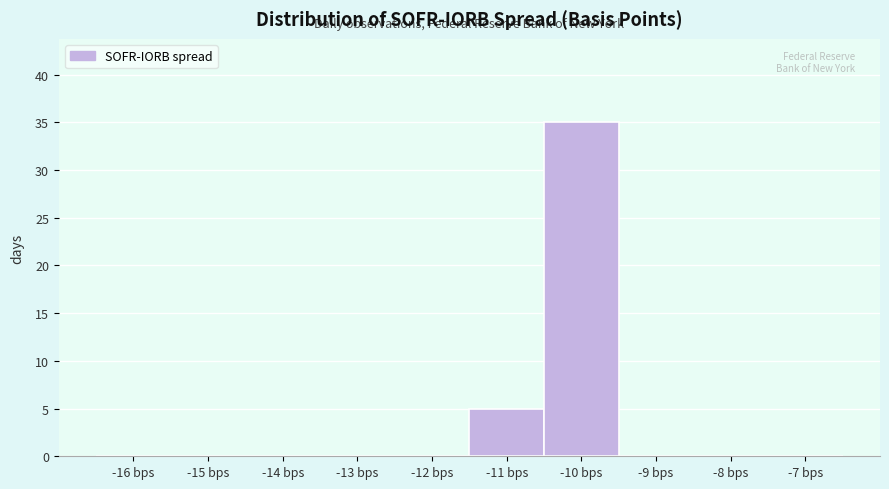

Reading left to right, extract all data points from this chart.

-16 bps=0	-15 bps=0	-14 bps=0	-13 bps=0	-12 bps=0	-11 bps=5	-10 bps=35	-9 bps=0	-8 bps=0	-7 bps=0